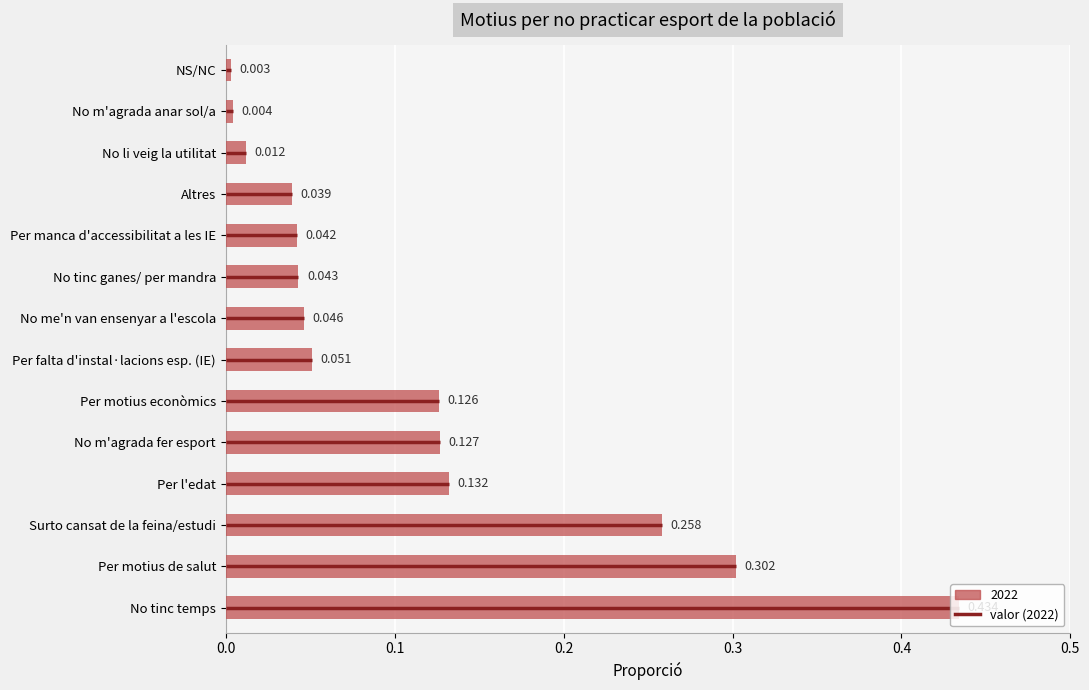

How many series are shown in this chart?

1